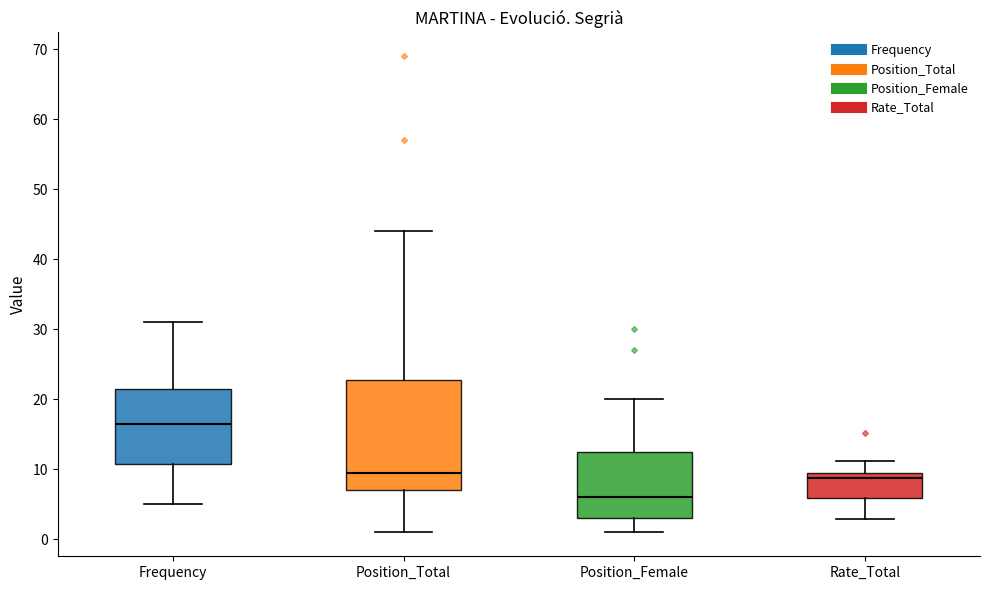

Reading left to right, read every box against the y-axis: the position of its median line, the range the box covers, and the ends of its whiskers. The values are not printed on the chart, so give them approximately, as read against the axis.

Frequency: median 17, box 11 to 22, whiskers 5 to 31
Position_Total: median 10, box 7 to 23, whiskers 1 to 44
Position_Female: median 6, box 3 to 13, whiskers 1 to 20
Rate_Total: median 9 (just below the box's upper edge), box 6 to 9, whiskers 3 to 11